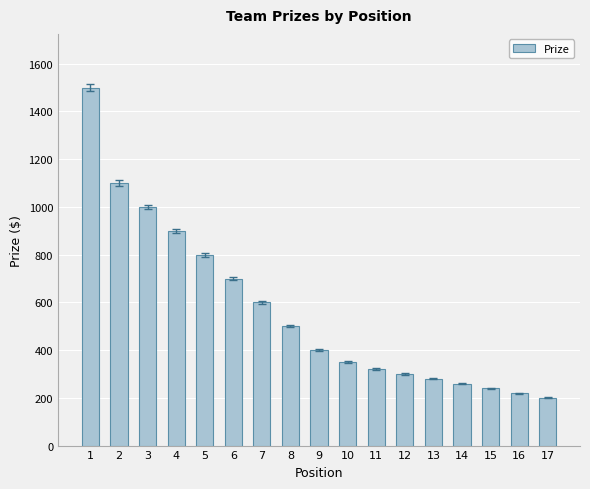

Is it true that the value at 5 is 398?

False